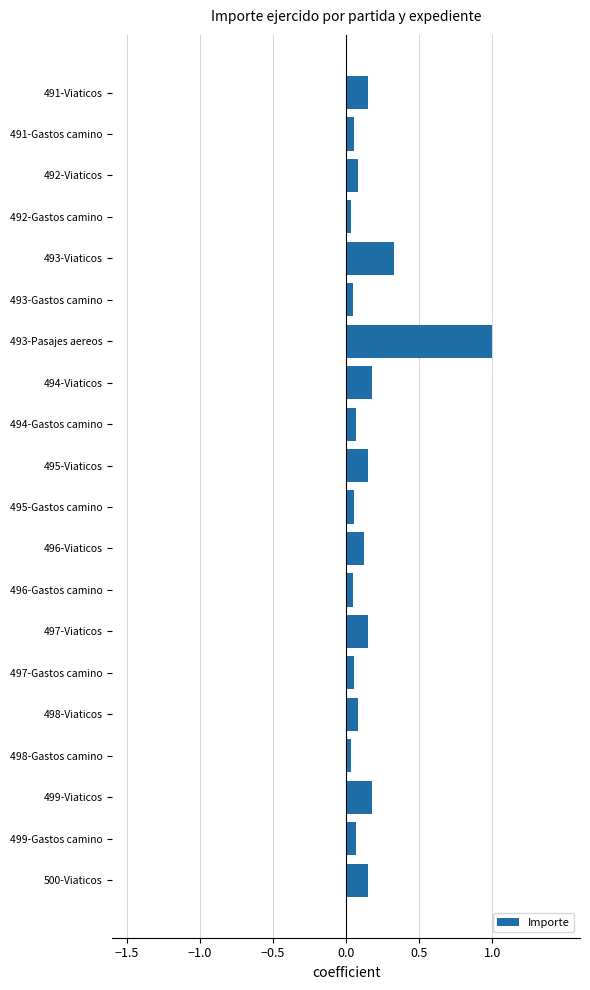

At which category does the chart reach its peak across all series?

493-Pasajes aereos